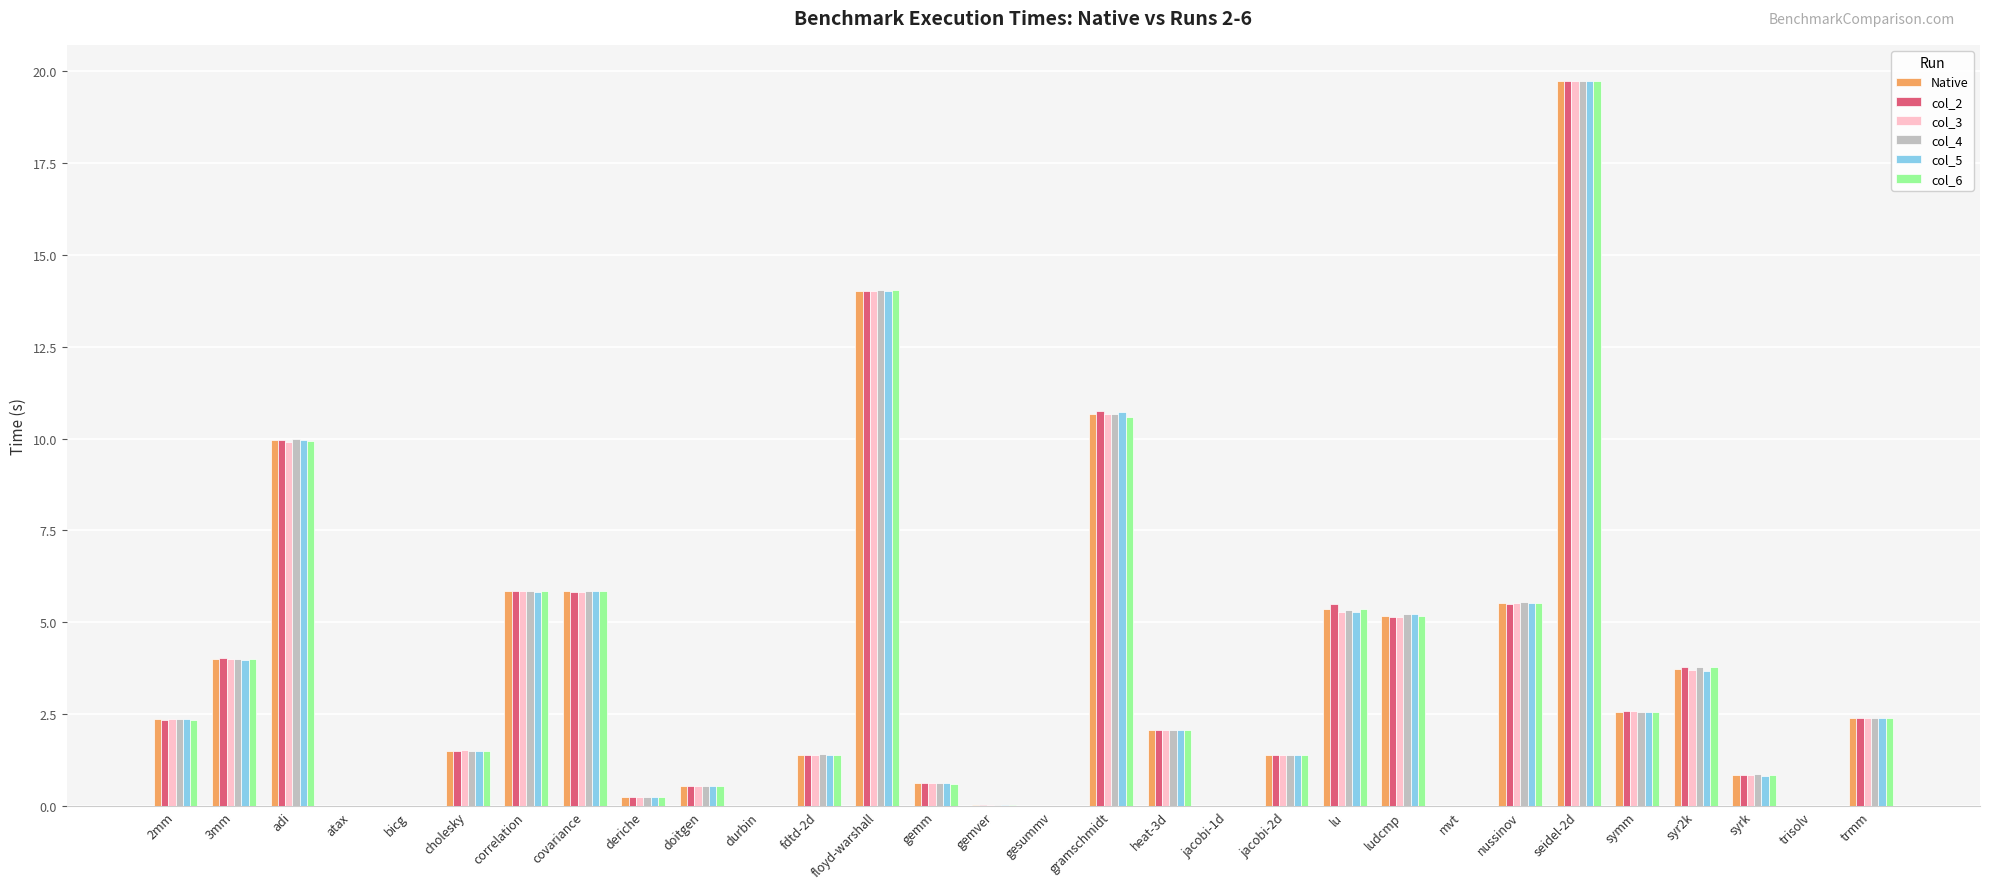

What is the highest value of the col_4 series?

19.7